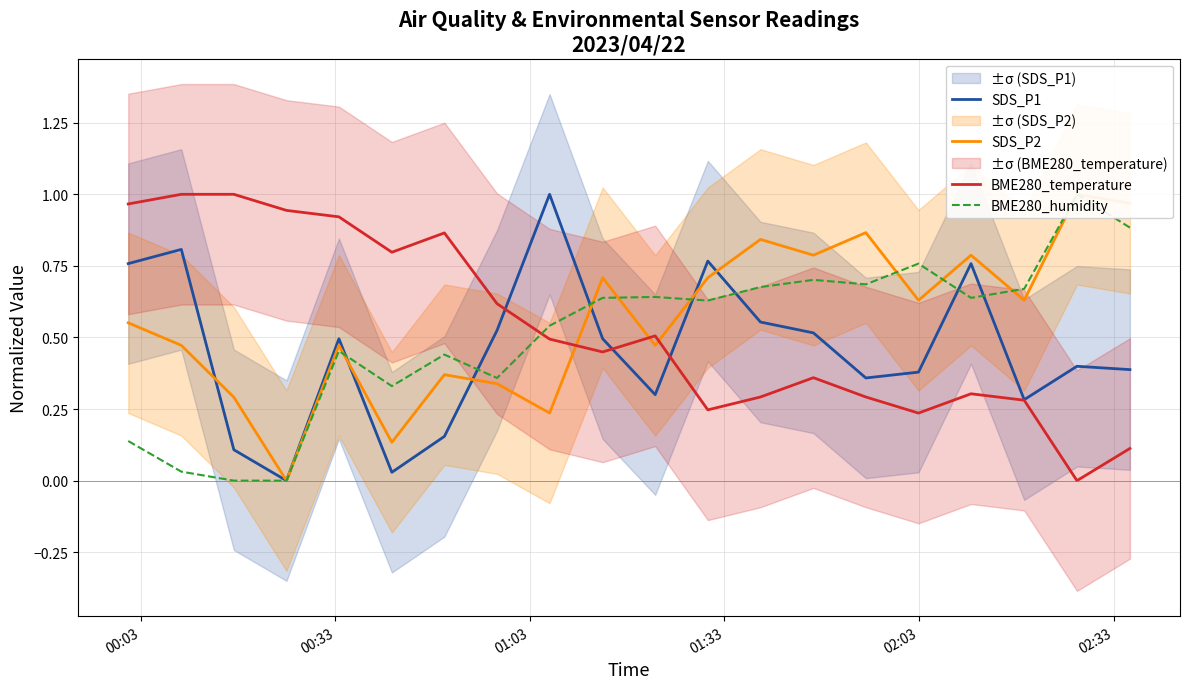

What is the maximum value for SDS_P2?

1.0